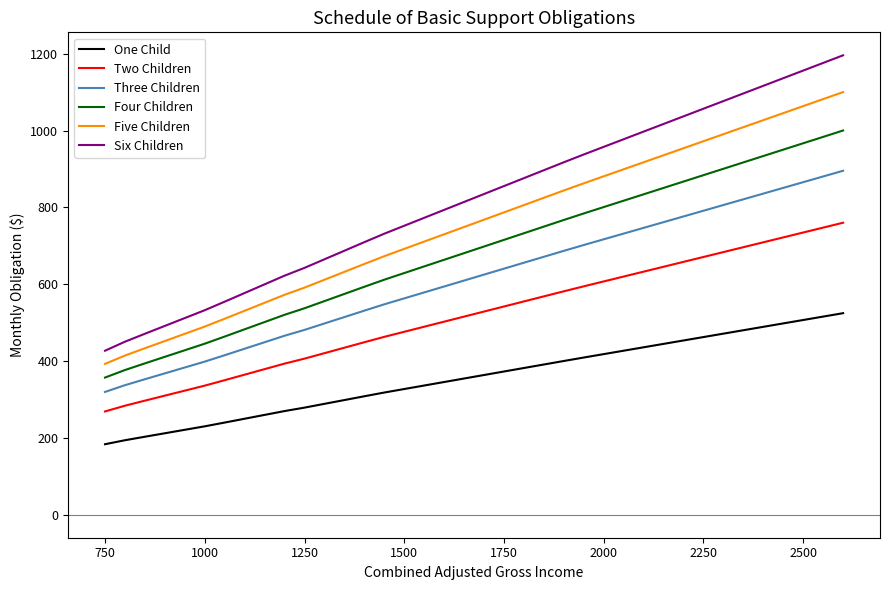

List the series in order of their peak value, highest first.

Six Children, Five Children, Four Children, Three Children, Two Children, One Child